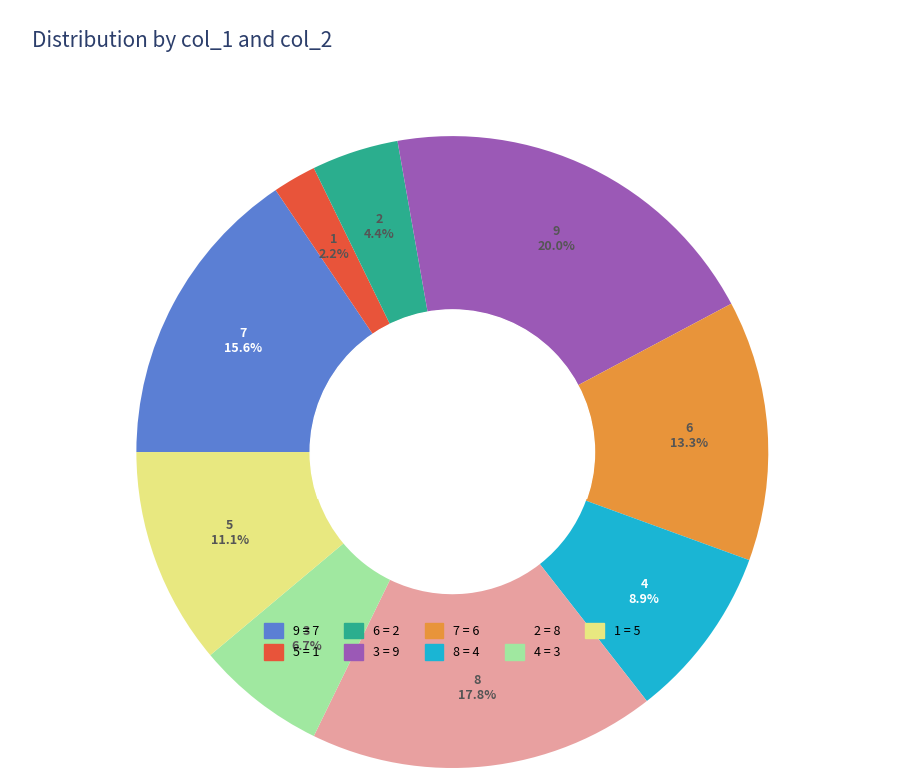

What is the smallest slice in the pie chart?

5